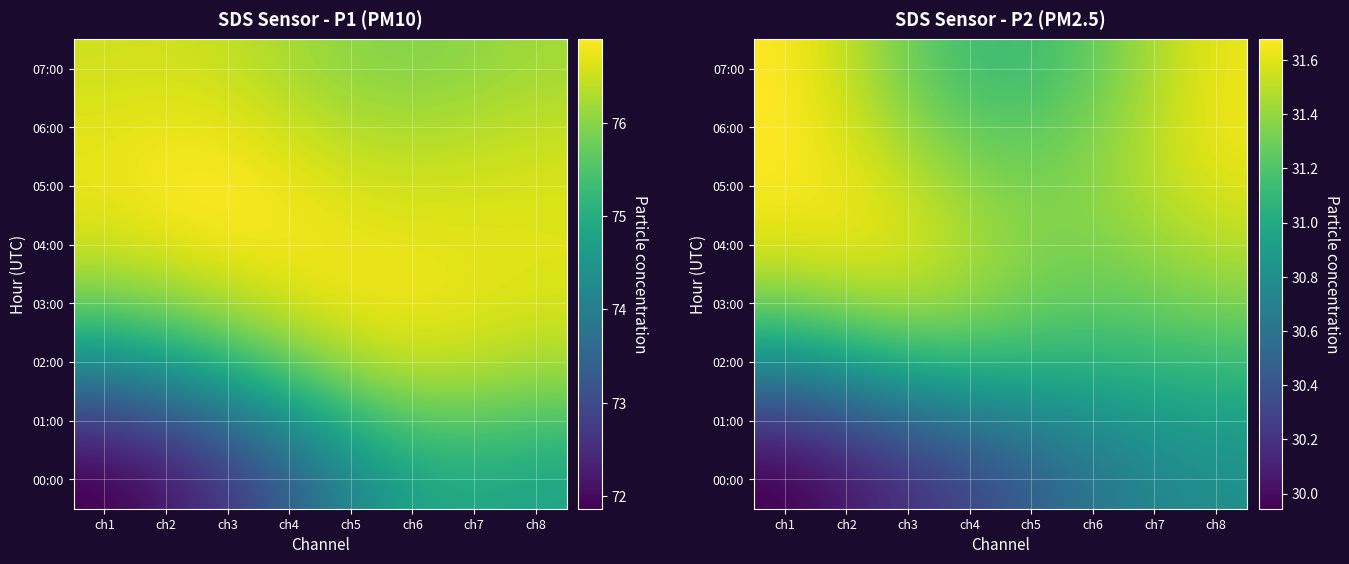

True or false: 04:00 has a value of 31.4 at ch5.

True